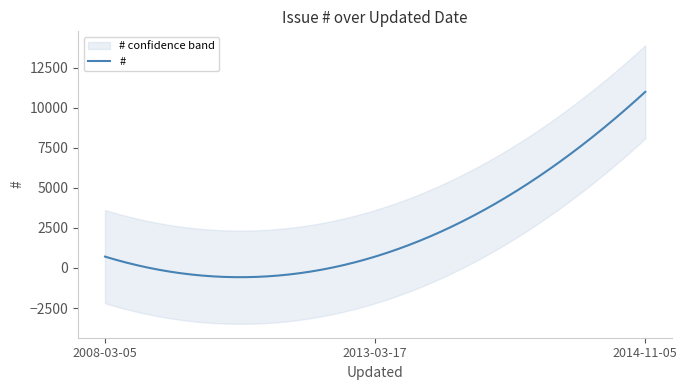

What is the difference between the maximum and second lowest values?

10278